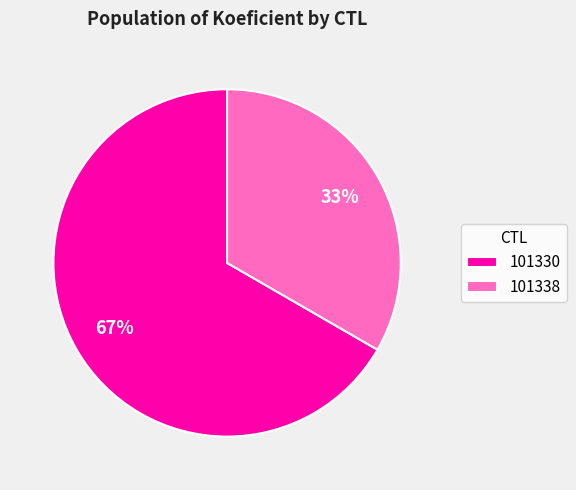

Is the sum of 101330 and 101338 greater than half?

Yes